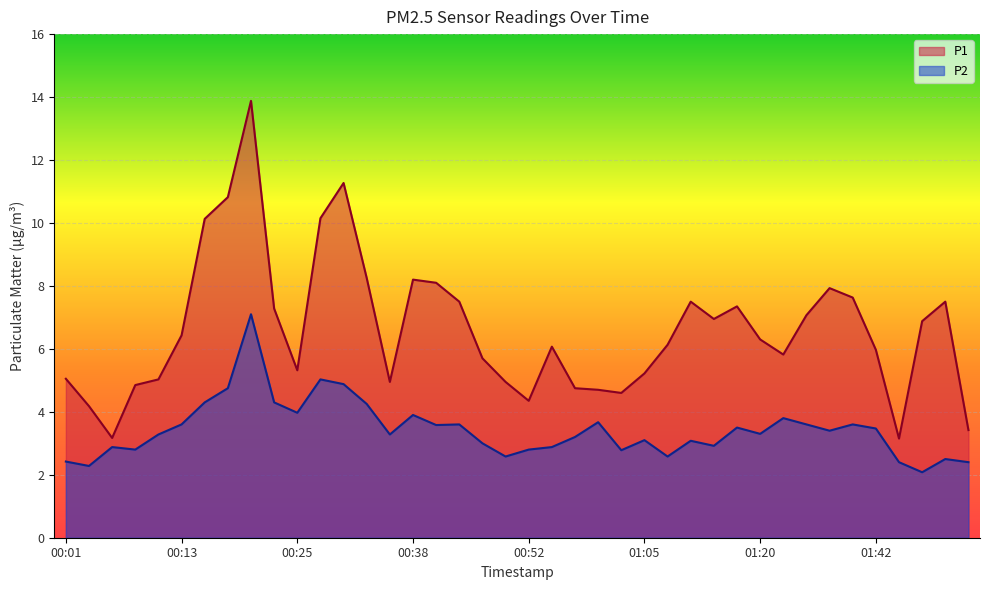

What is the sum of the P2 values at 00:28 and 00:25?

9.0